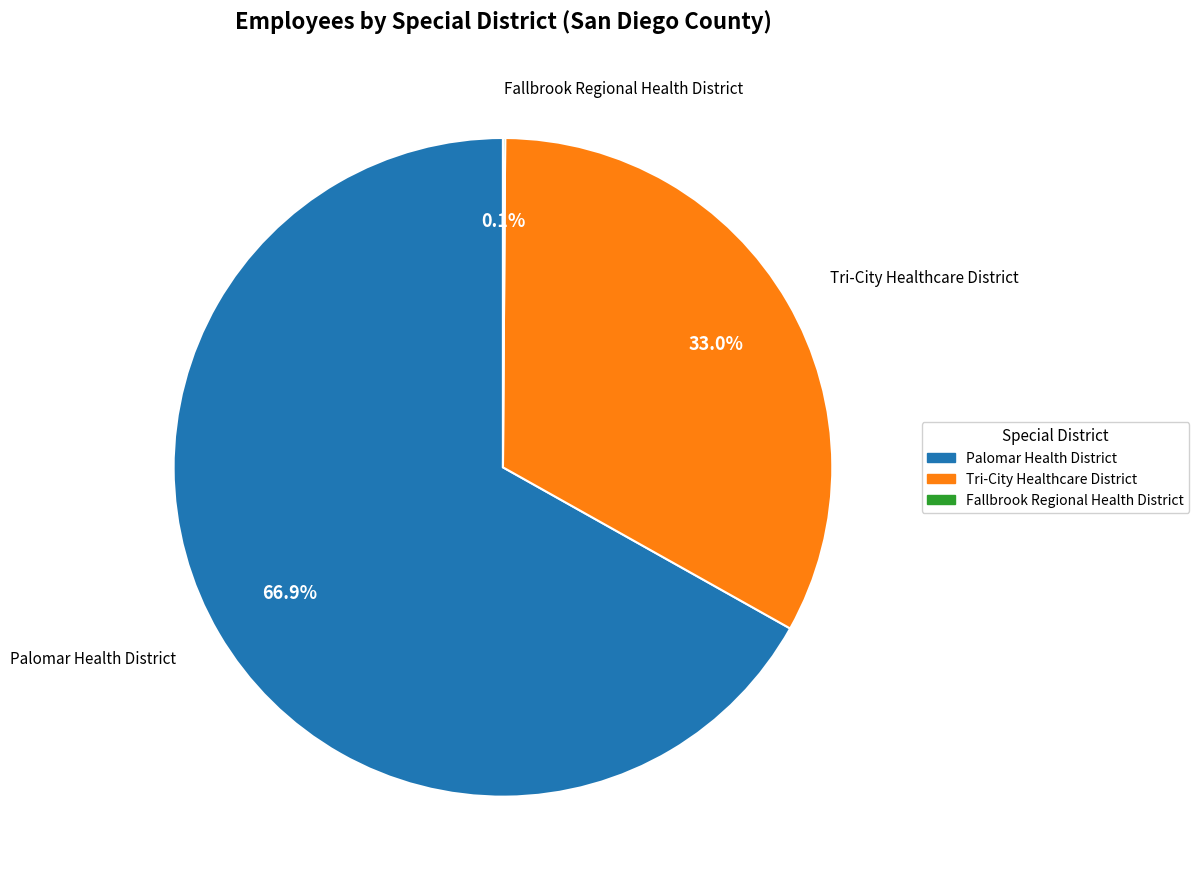

Does any single category account for the majority?

Yes